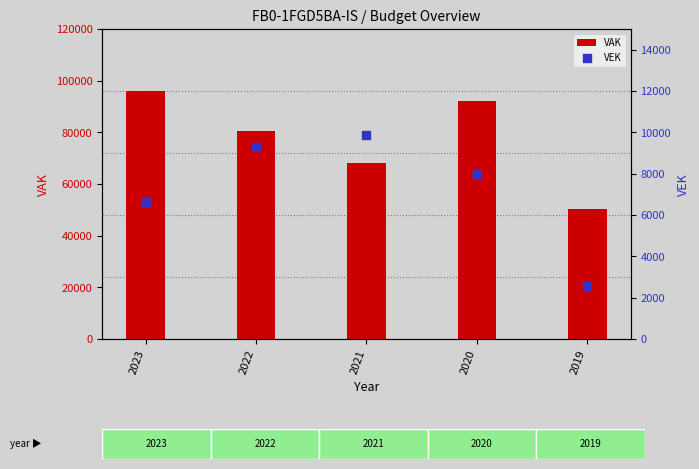

What are all the series names shown in the legend?

VAK, VEK